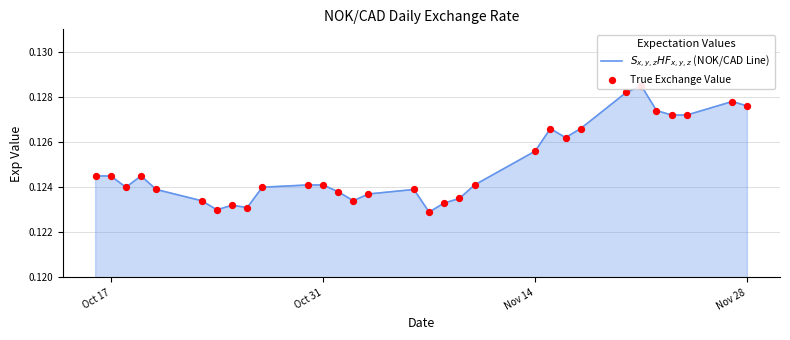

Which series has the largest Y range (max minus min)?

$S_{x,y,z}HF_{x,y,z}$ (NOK/CAD Line)